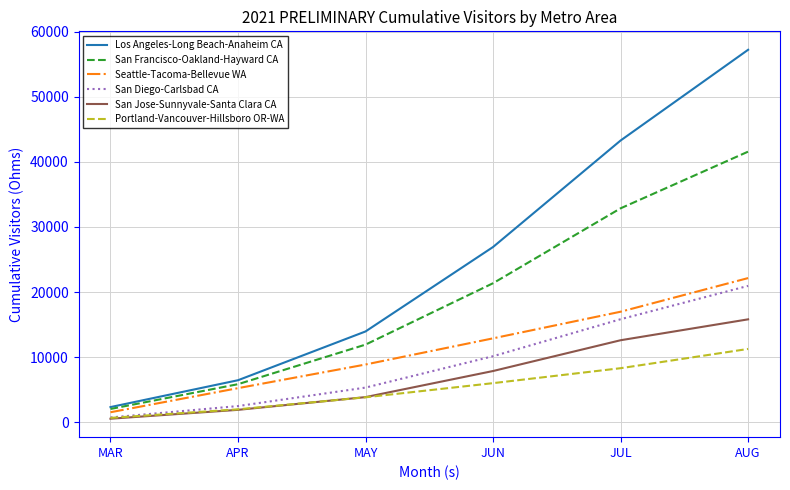

True or false: San Jose-Sunnyvale-Santa Clara CA and Los Angeles-Long Beach-Anaheim CA intersect in this chart.

False